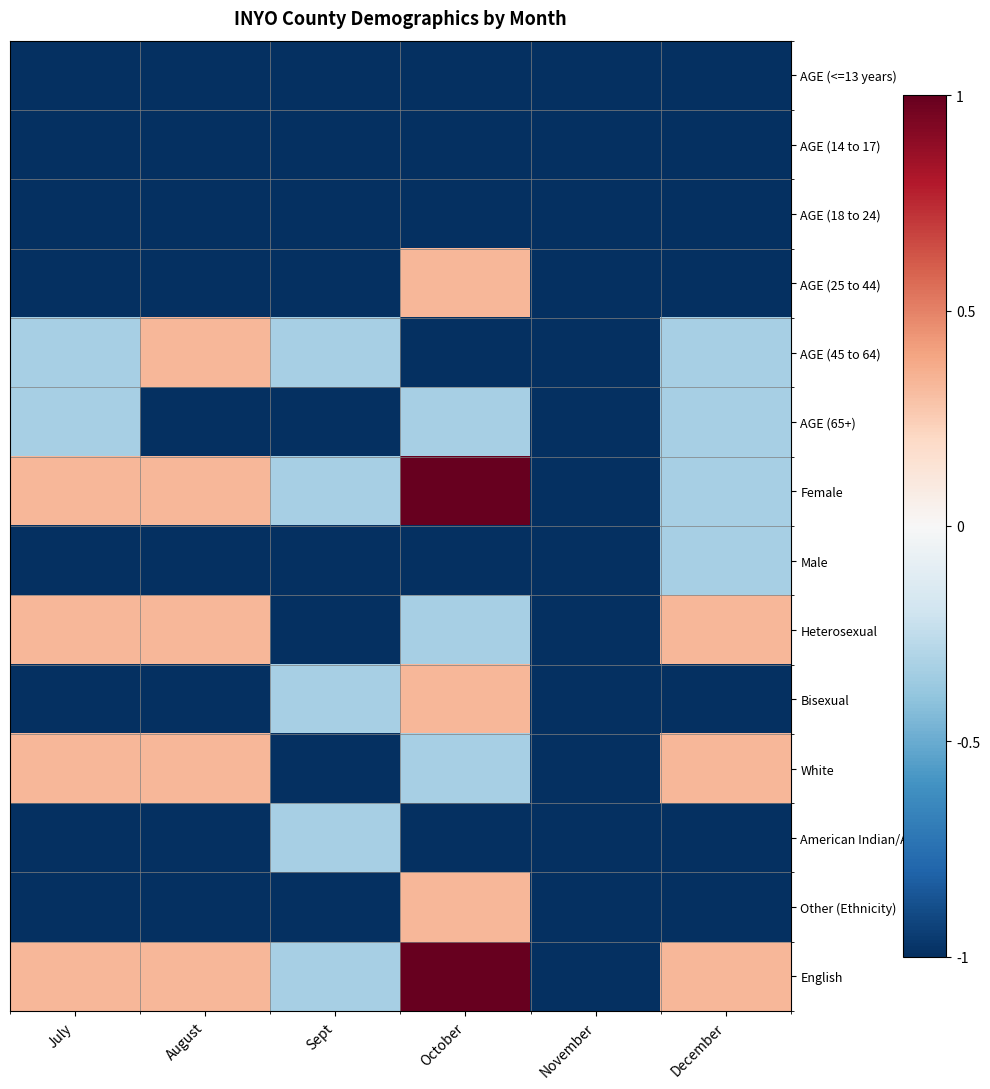

Reading right to left, transcribe all the data shown in this chart.

AGE (<=13 years): December=-1.0	November=-1.0	October=-1.0	Sept=-1.0	August=-1.0	July=-1.0
AGE (14 to 17): December=-1.0	November=-1.0	October=-1.0	Sept=-1.0	August=-1.0	July=-1.0
AGE (18 to 24): December=-1.0	November=-1.0	October=-1.0	Sept=-1.0	August=-1.0	July=-1.0
AGE (25 to 44): December=-1.0	November=-1.0	October=0.3	Sept=-1.0	August=-1.0	July=-1.0
AGE (45 to 64): December=-0.3	November=-1.0	October=-1.0	Sept=-0.3	August=0.3	July=-0.3
AGE (65+): December=-0.3	November=-1.0	October=-0.3	Sept=-1.0	August=-1.0	July=-0.3
Female: December=-0.3	November=-1.0	October=1.0	Sept=-0.3	August=0.3	July=0.3
Male: December=-0.3	November=-1.0	October=-1.0	Sept=-1.0	August=-1.0	July=-1.0
Heterosexual: December=0.3	November=-1.0	October=-0.3	Sept=-1.0	August=0.3	July=0.3
Bisexual: December=-1.0	November=-1.0	October=0.3	Sept=-0.3	August=-1.0	July=-1.0
White: December=0.3	November=-1.0	October=-0.3	Sept=-1.0	August=0.3	July=0.3
American Indian/AK: December=-1.0	November=-1.0	October=-1.0	Sept=-0.3	August=-1.0	July=-1.0
Other (Ethnicity): December=-1.0	November=-1.0	October=0.3	Sept=-1.0	August=-1.0	July=-1.0
English: December=0.3	November=-1.0	October=1.0	Sept=-0.3	August=0.3	July=0.3